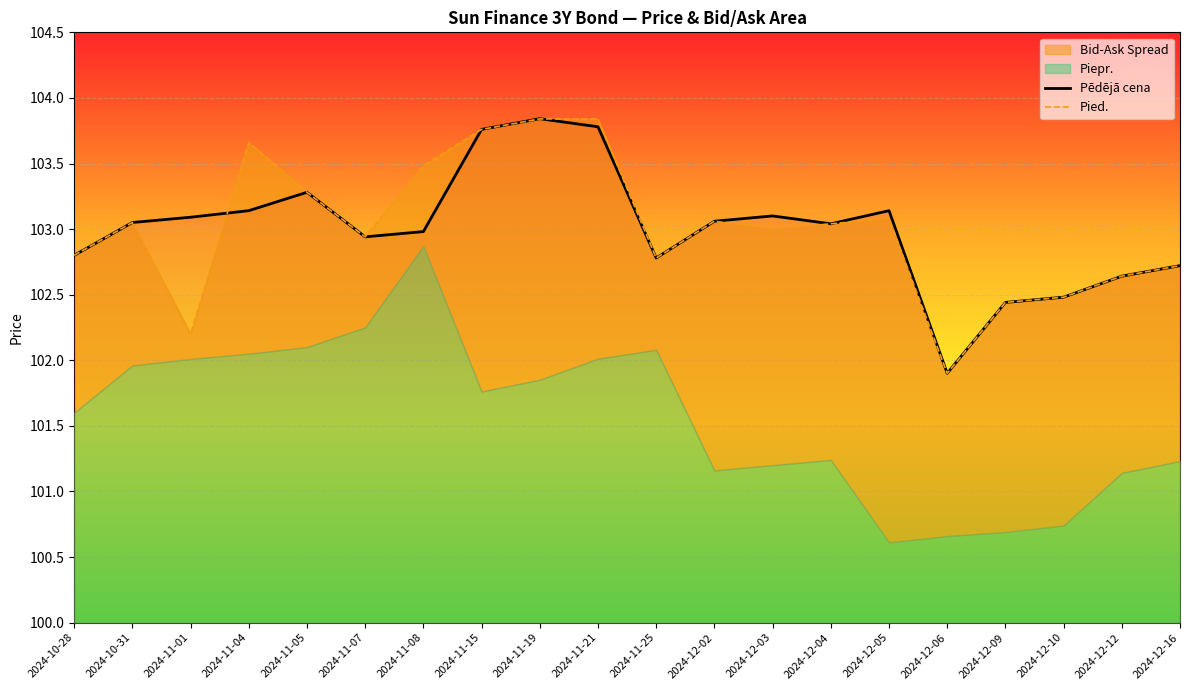

Reading right to left, what are all the values shown in this chart?

Pēdējā cena: 102.7	102.6	102.5	102.4	101.9	103.1	103.0	103.1	103.1	102.8	103.8	103.8	103.8	103.0	102.9	103.3	103.1	103.1	103.1	102.8
Pied.: 102.7	102.6	102.5	102.4	101.9	103.1	103.0	103.0	103.1	102.8	103.8	103.8	103.8	103.5	102.9	103.3	103.7	102.2	103.1	102.8